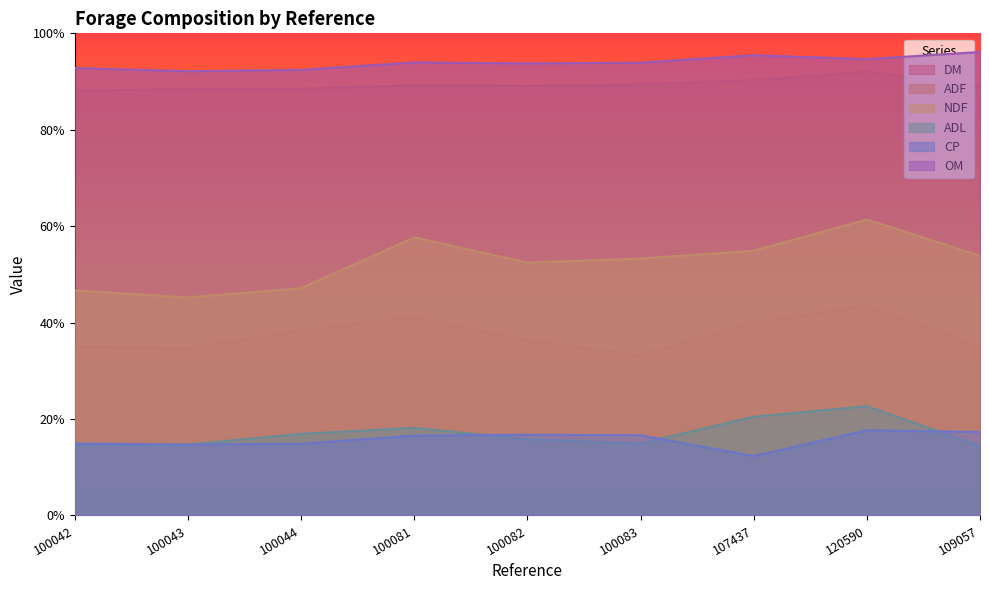

True or false: OM and ADL intersect in this chart.

False